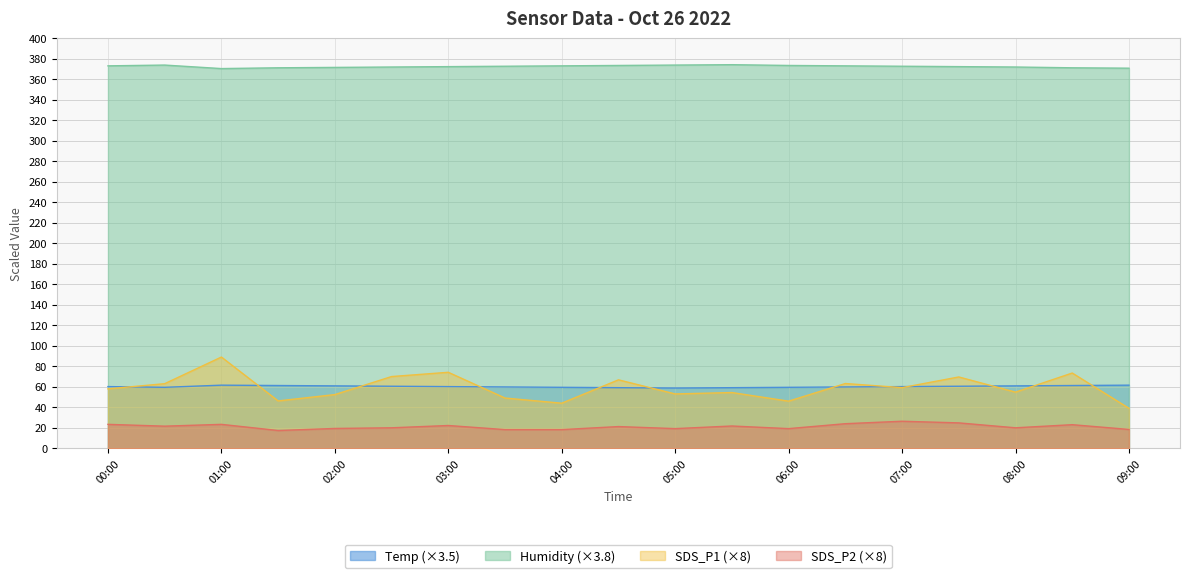

At which category does Temp reach its first local peak?

01:00